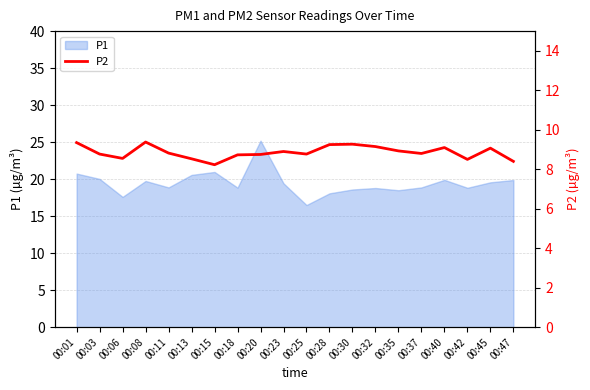

Reading left to right, what are all the values shown in this chart?

00:01=9.3	00:03=8.8	00:06=8.6	00:08=9.4	00:11=8.8	00:13=8.5	00:15=8.2	00:18=8.7	00:20=8.8	00:23=8.9	00:25=8.8	00:28=9.2	00:30=9.3	00:32=9.2	00:35=8.9	00:37=8.8	00:40=9.1	00:42=8.5	00:45=9.1	00:47=8.4